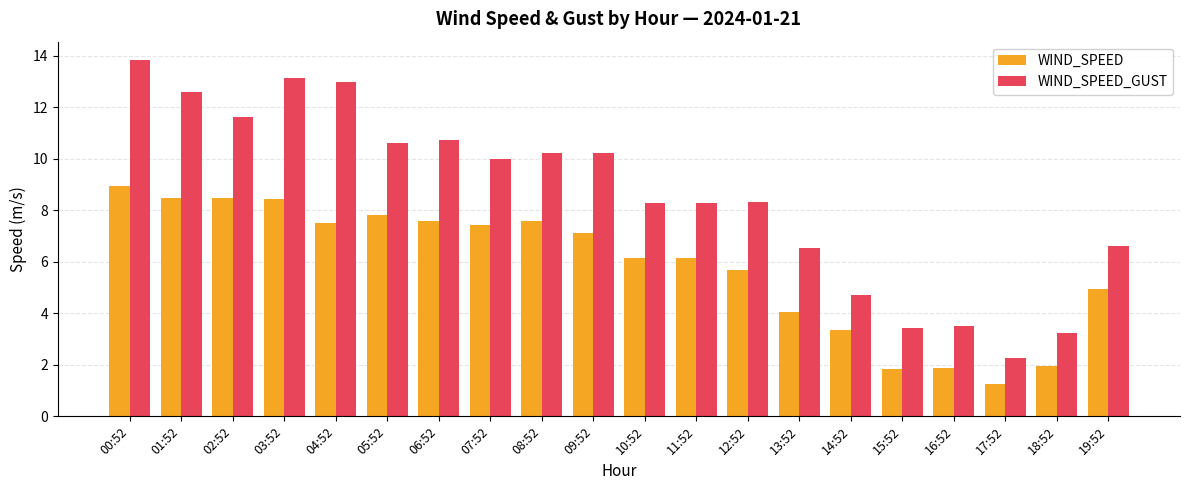

What is the difference between the highest and lowest values at 19:52?

1.7